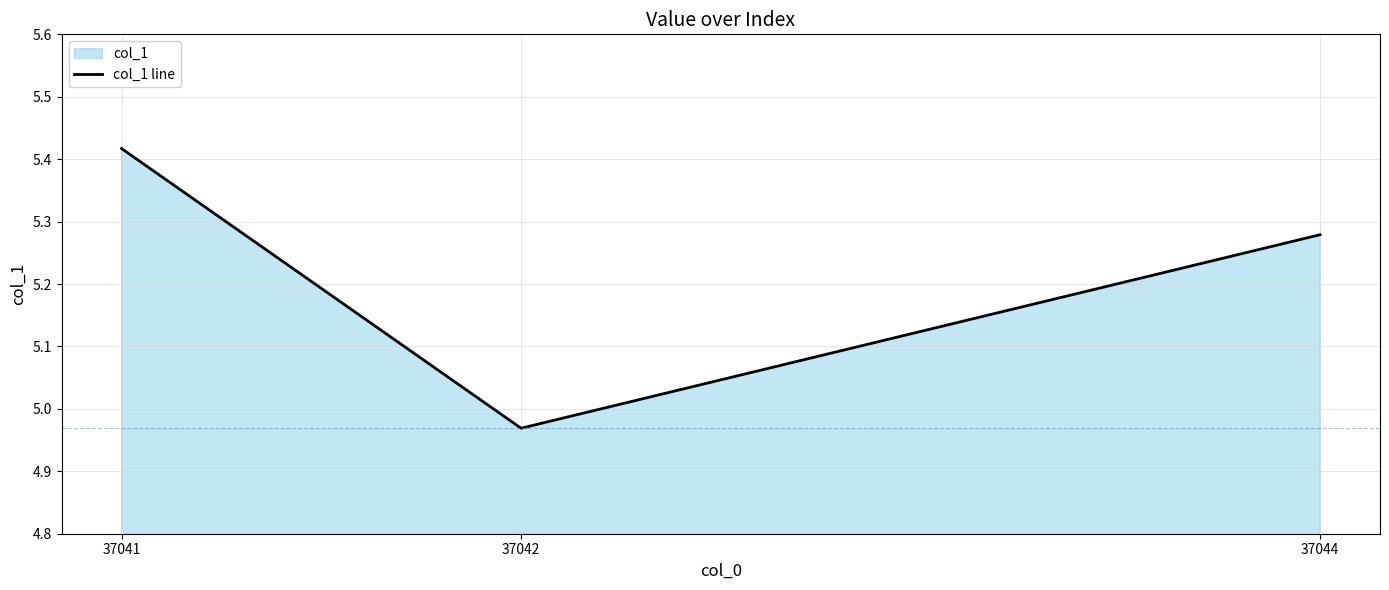

Where is the data nearest to the value 5?

37042